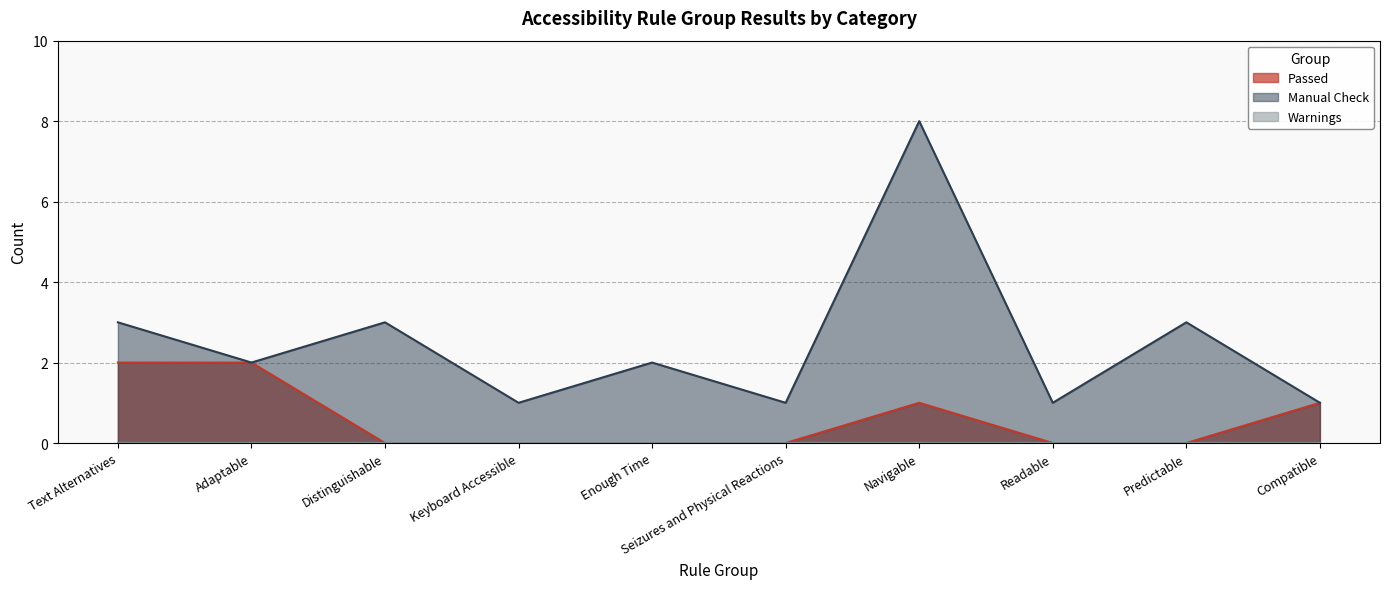

The value of Passed at Seizures and Physical Reactions is -1. True or false?

False